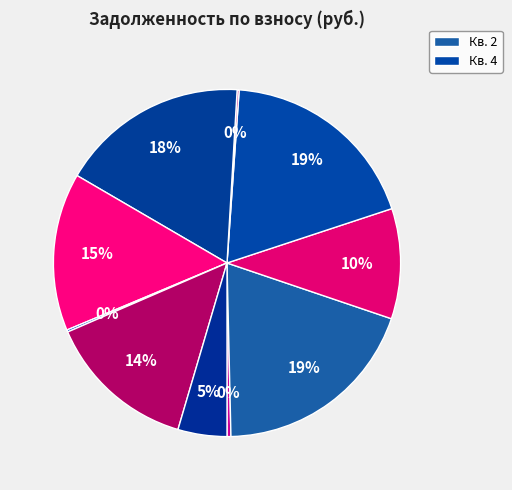

How many slices are in this pie chart?

10